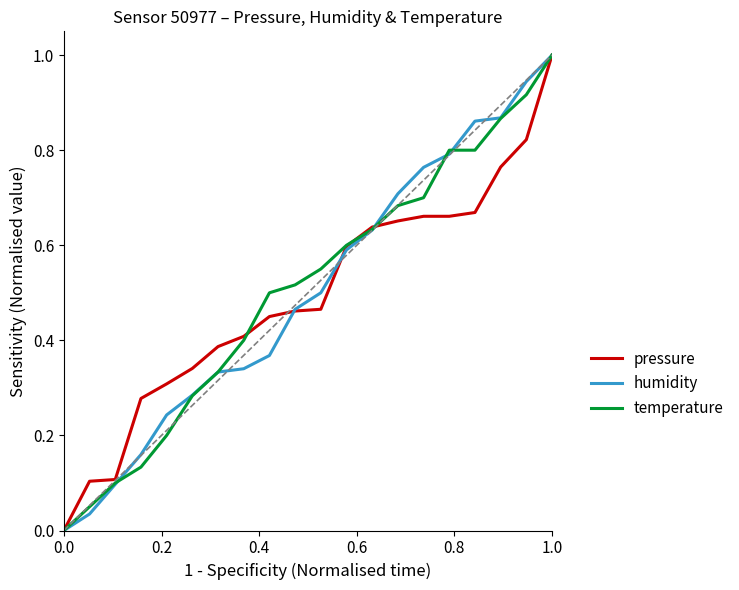

What is the maximum value for humidity?

1.0